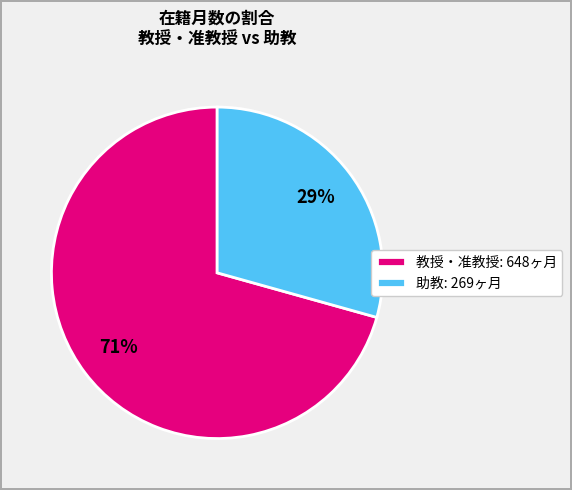

Is the sum of 助教: 269ヶ月 and 教授・准教授: 648ヶ月 greater than half?

Yes